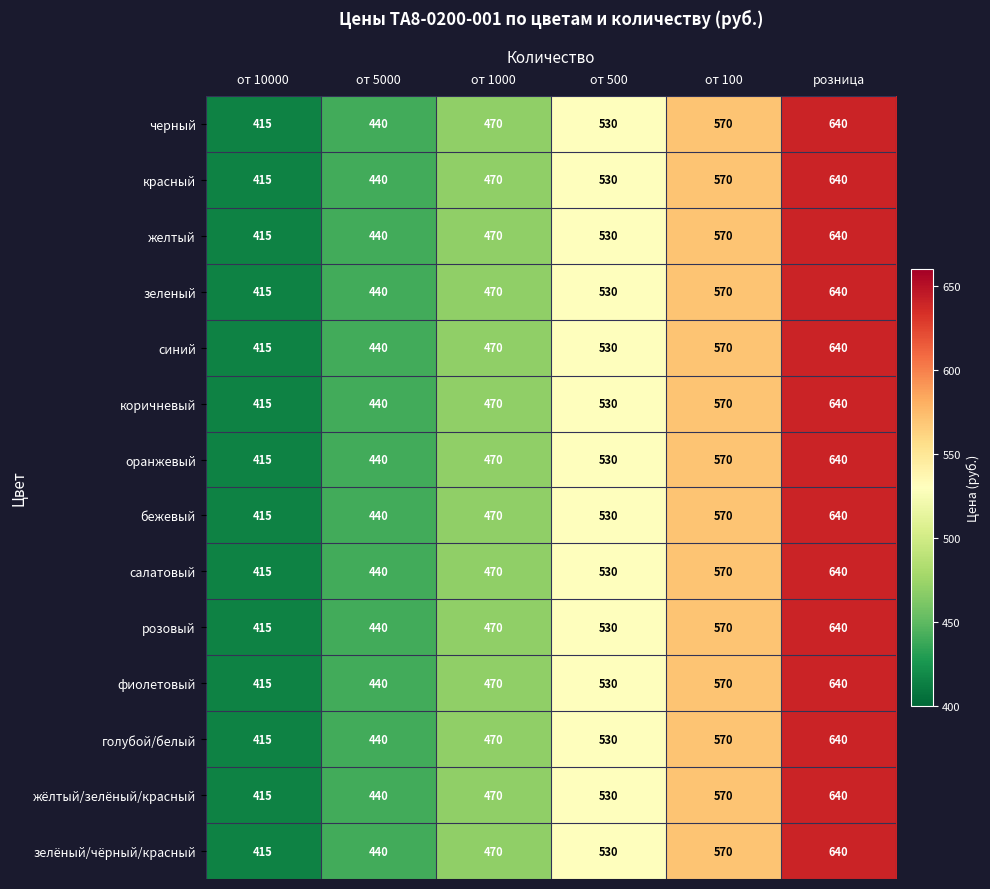

Count the красный values in the range 440 to 570.

4